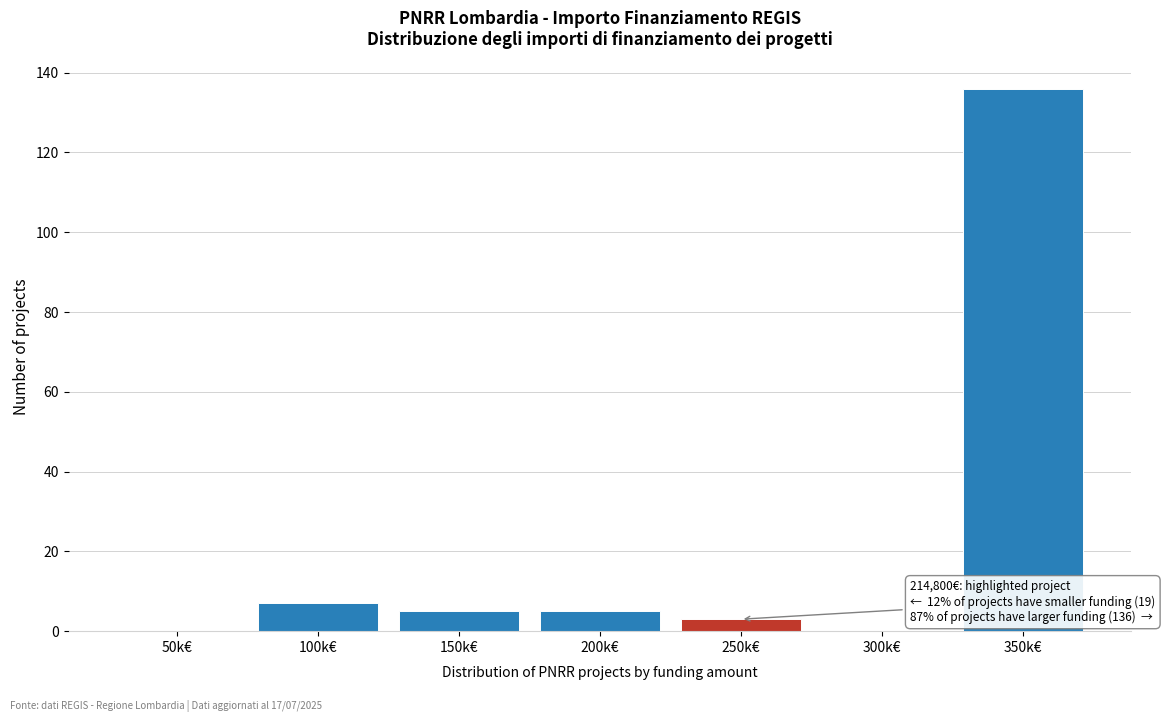

Reading left to right, list all the values displayed in this chart.

50k€=0	100k€=7	150k€=5	200k€=5	250k€=3	300k€=0	350k€=136